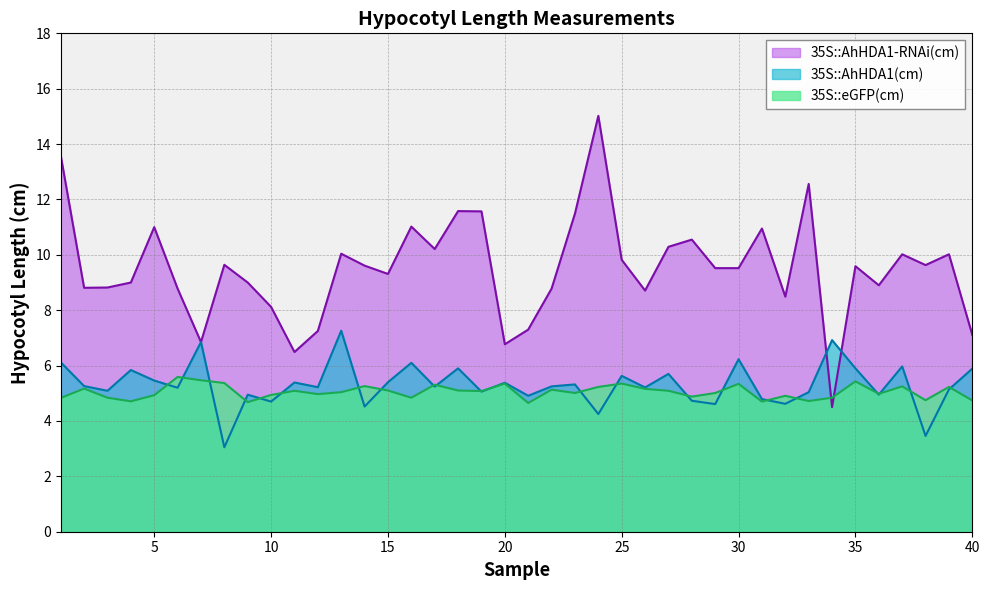

How many interior local valleys does the 35S::AhHDA1-RNAi(cm) series have?

11